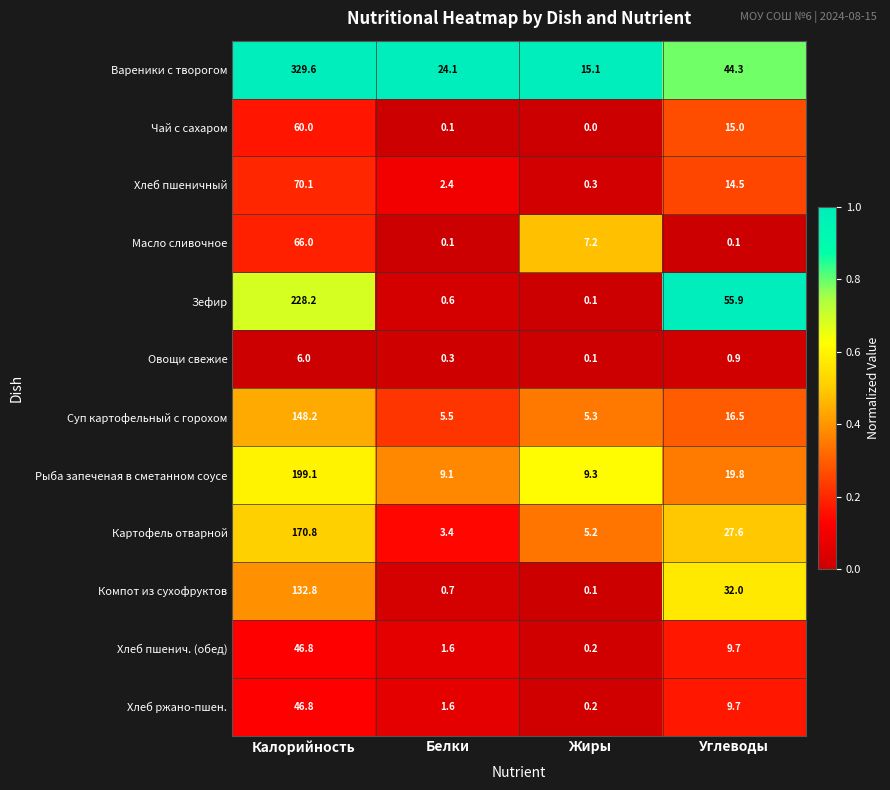

What is the spread (max minus min) of values at Жиры?

15.1